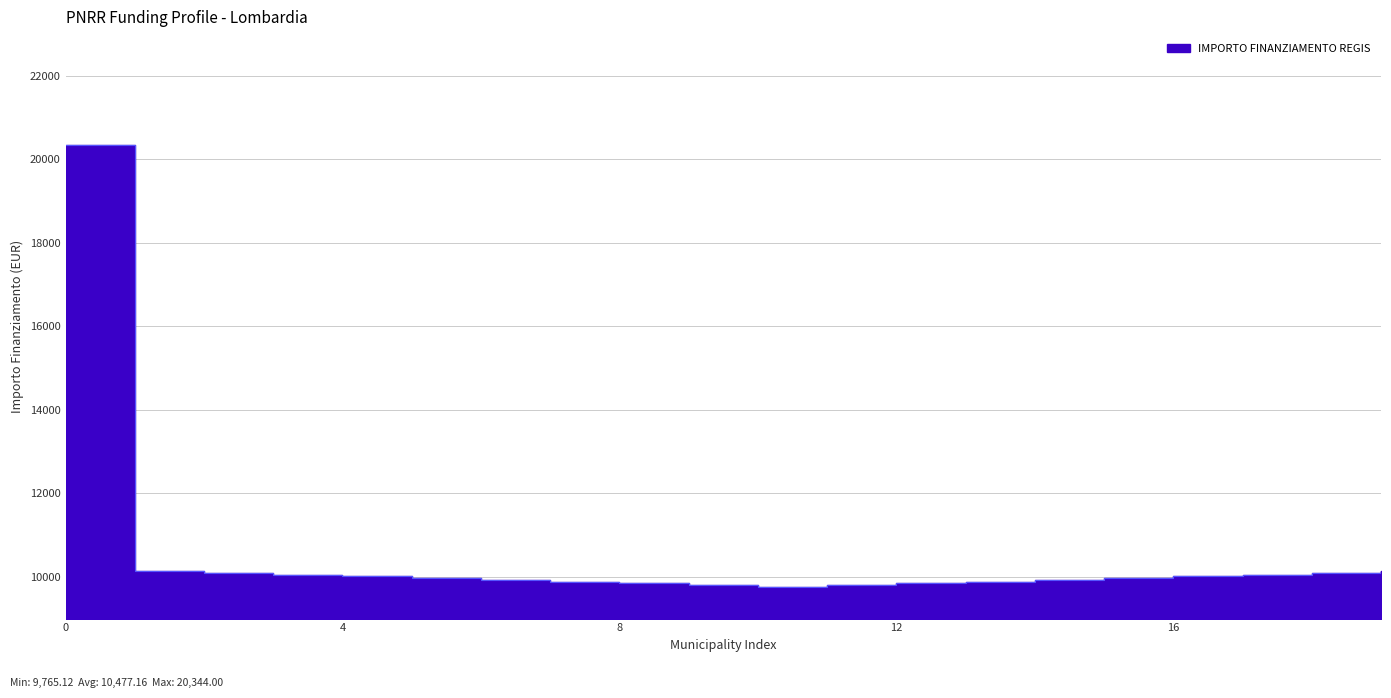

True or false: there are more than 0 points higher than both neighbors.

False